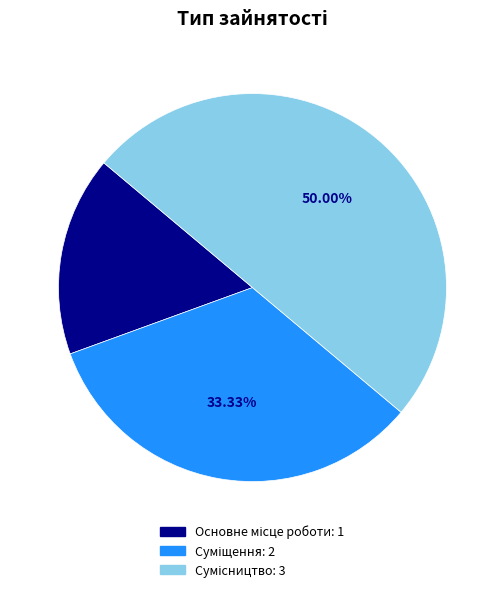

How many segments does this pie chart have?

3